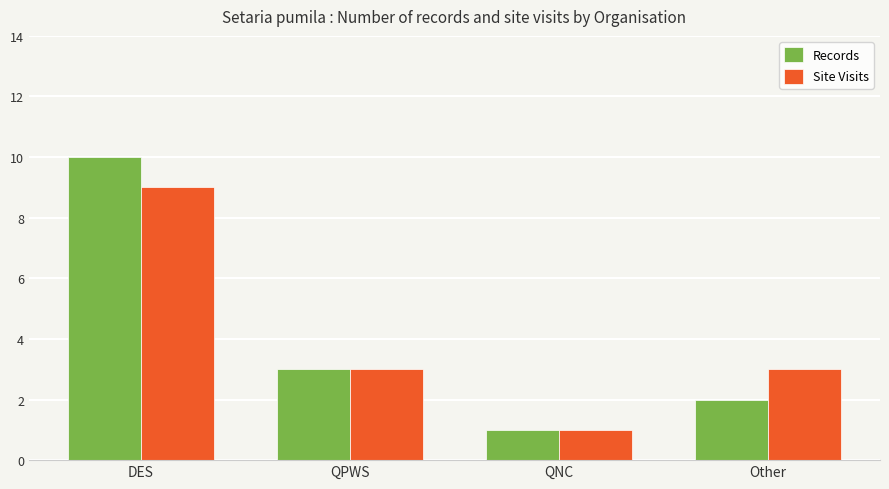

What is the label of the 3rd bar from the left?

QNC